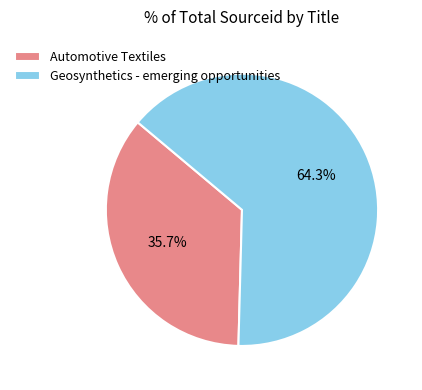

What percentage is the Automotive Textiles slice, to the nearest percent?

36%